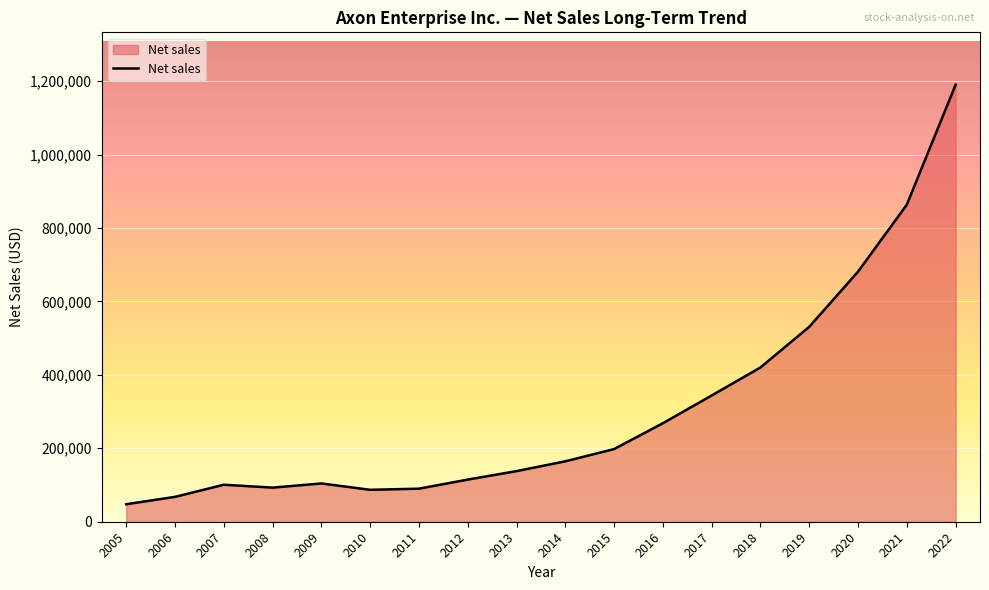

What is the average value?

305694